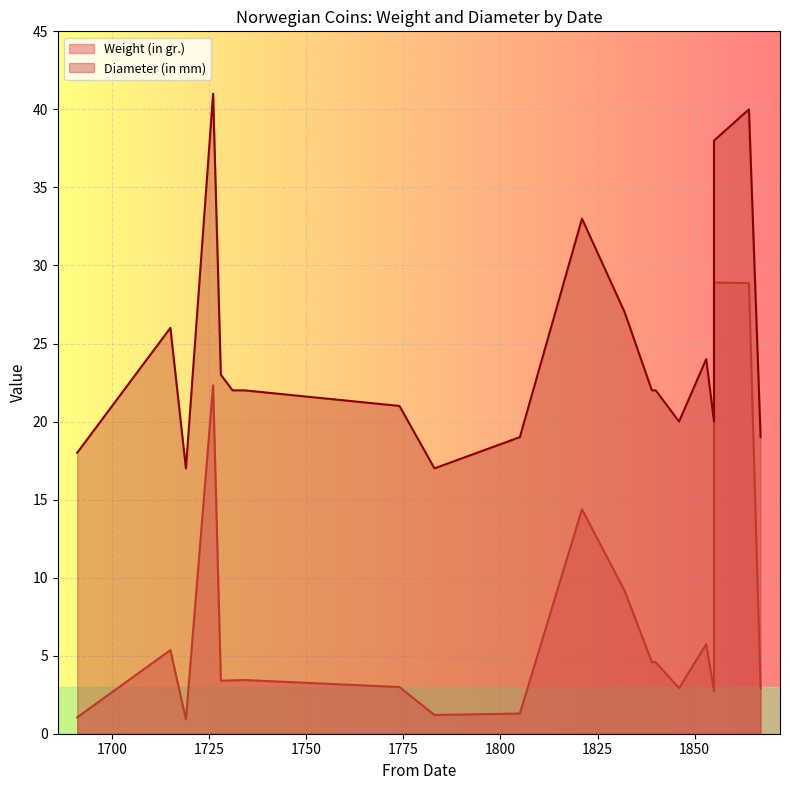

What is the difference between the maximum and second lowest values in the Diameter (in mm) series?

24.0